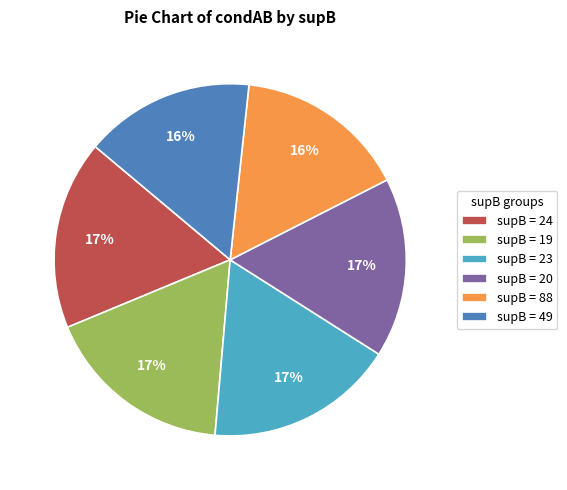

True or false: supB = 19 accounts for 6% of the total.

False